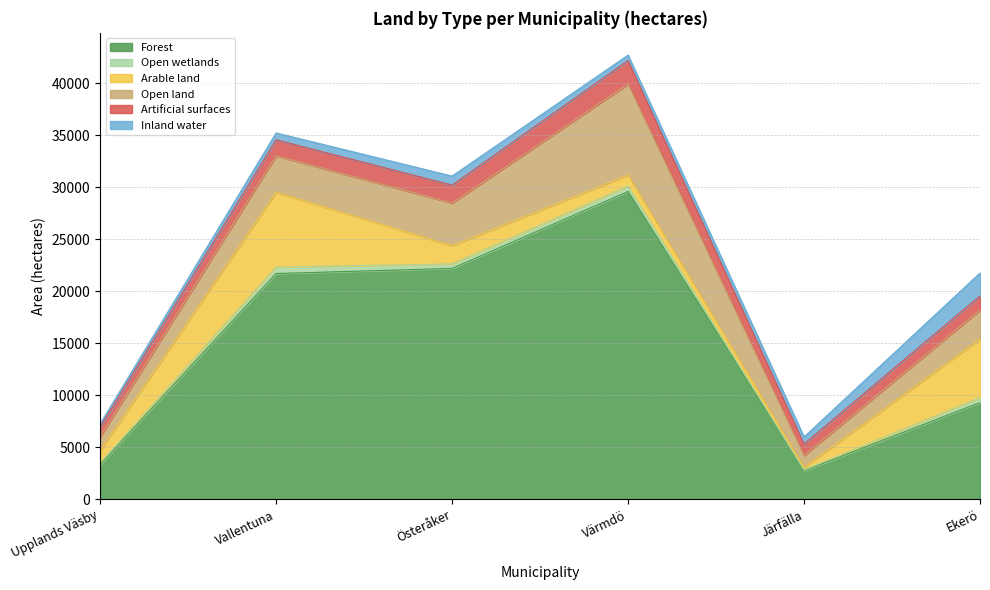

True or false: Forest and Inland water intersect in this chart.

False